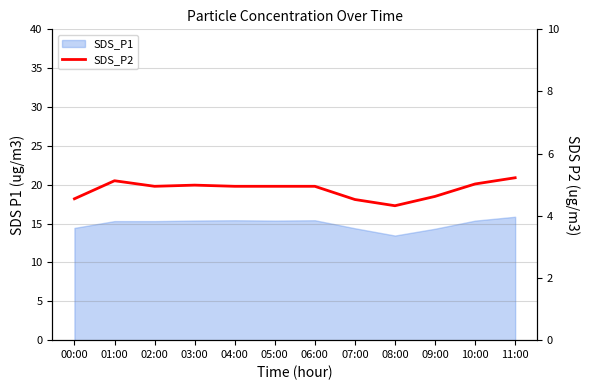

True or false: the data has more than 2 interior local peaks.

True